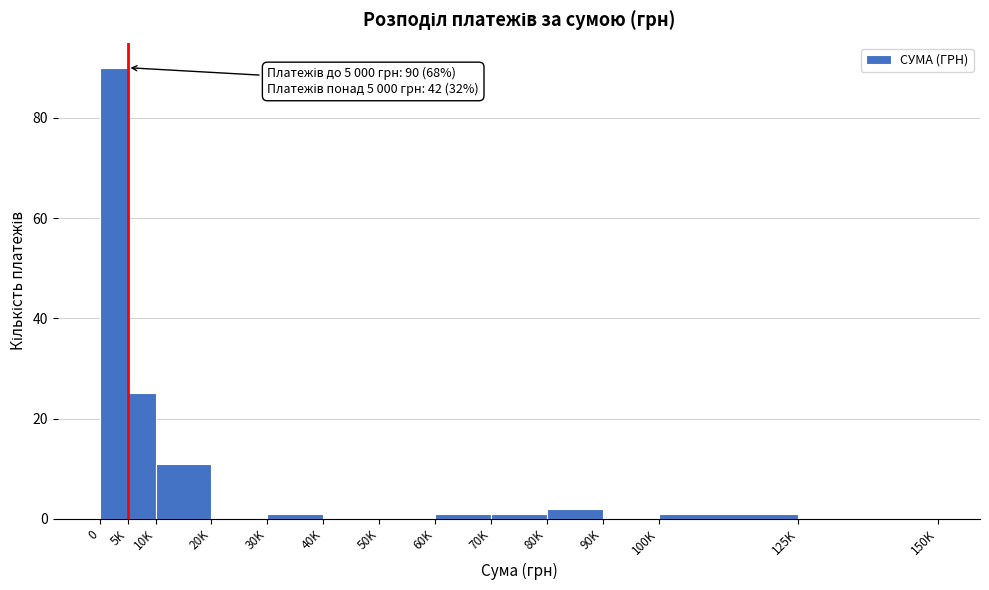

Reading left to right, transcribe all the data shown in this chart.

0=90	5K=25	10K=11	20K=0	30K=1	40K=0	50K=0	60K=1	70K=1	80K=2	90K=0	100K=1	125K=0